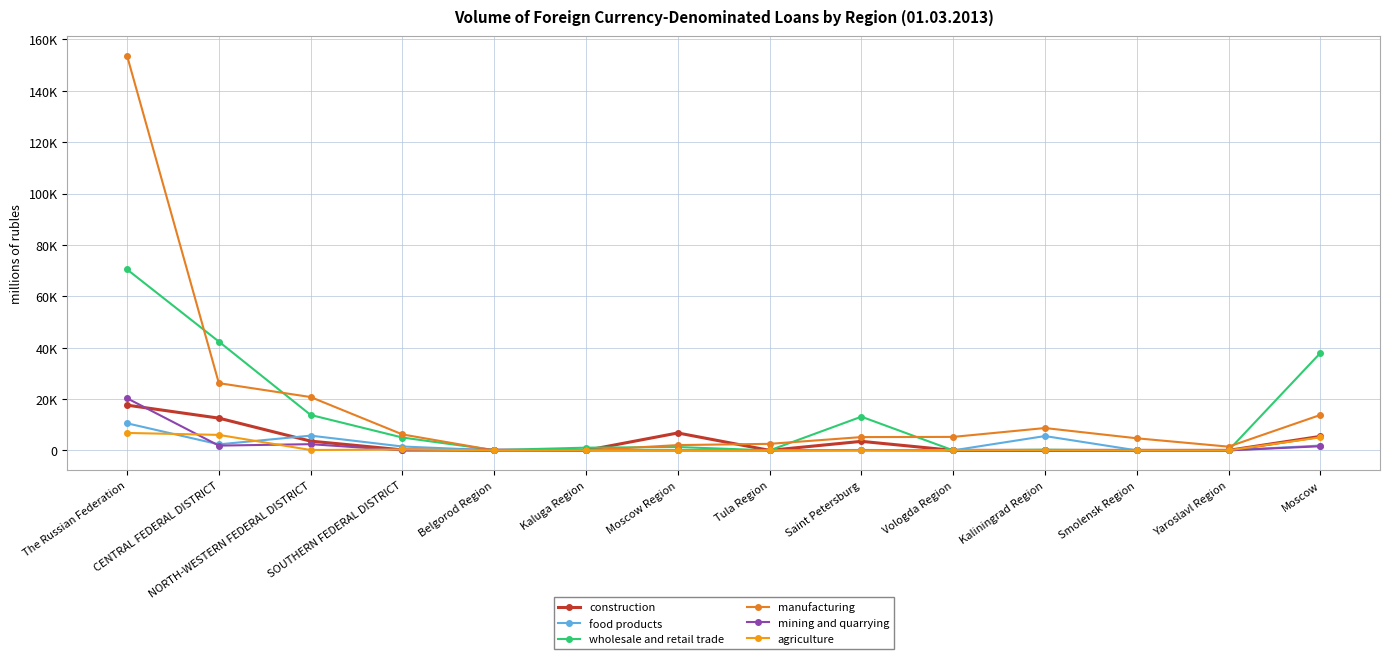

Reading right to left, what are all the values shown in this chart?

construction: 5436	0	0	0	0	3514	0	6778	0	0	195	3596	12553	17608
food products: 1878	0	0	5571	0	163	0	6	3	0	1505	5734	2336	10544
wholesale and retail trade: 37906	18	0	239	0	13111	0	1291	1051	126	4993	13790	42355	70445
manufacturing: 13786	1446	4704	8694	5242	5170	2540	2056	9	0	6204	20757	26172	153632
mining and quarrying: 1604	0	0	0	0	0	0	0	0	249	0	2411	1854	20284
agriculture: 5067	0	0	52	91	0	0	0	40	32	342	143	6022	6789